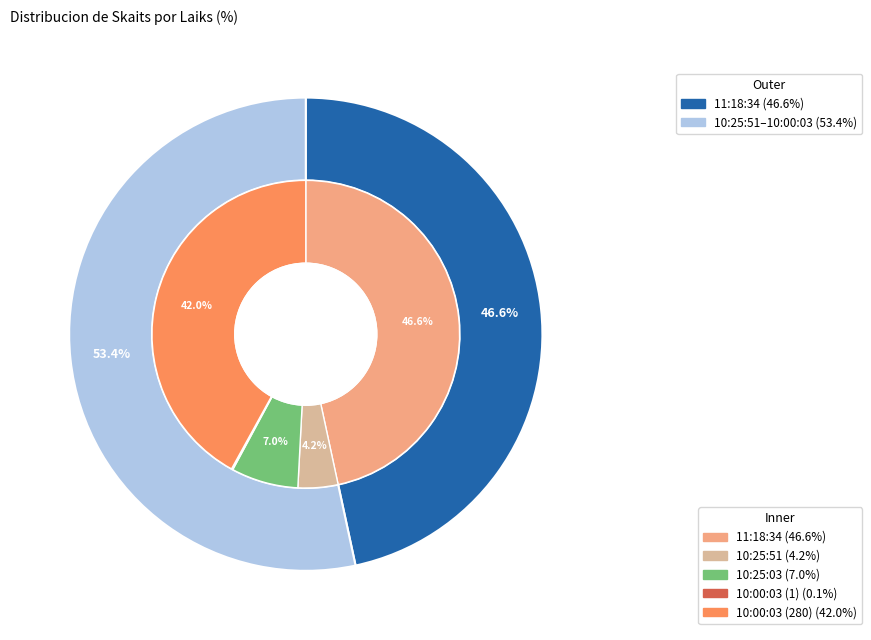

Is it true that 10:00:03 (280) is 54% of the pie?

False